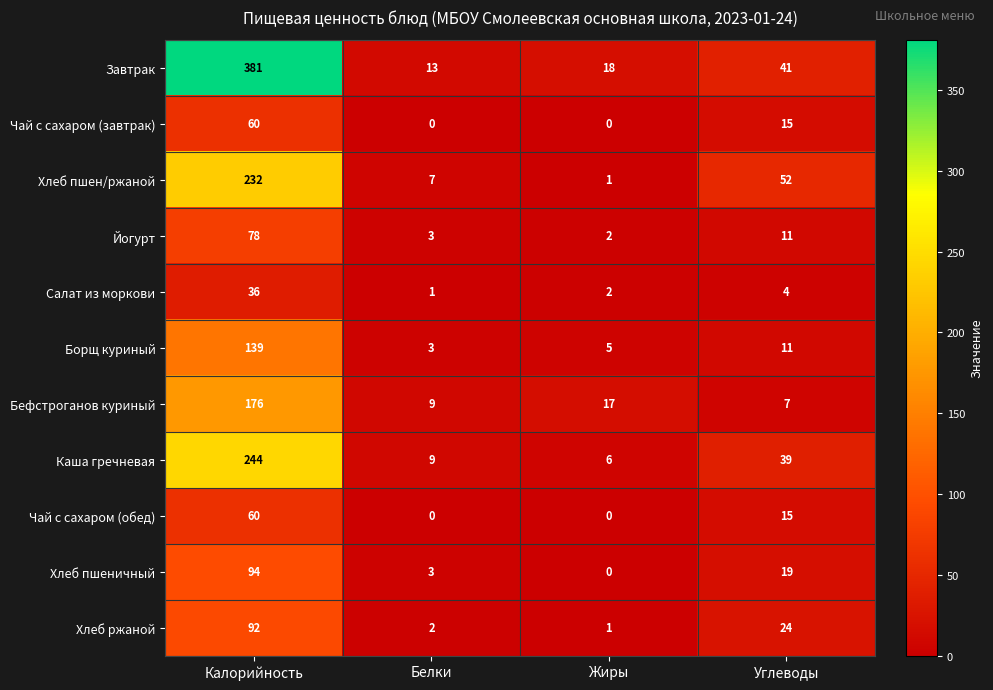

How many values in the Хлеб пшеничный series are below 19?

2